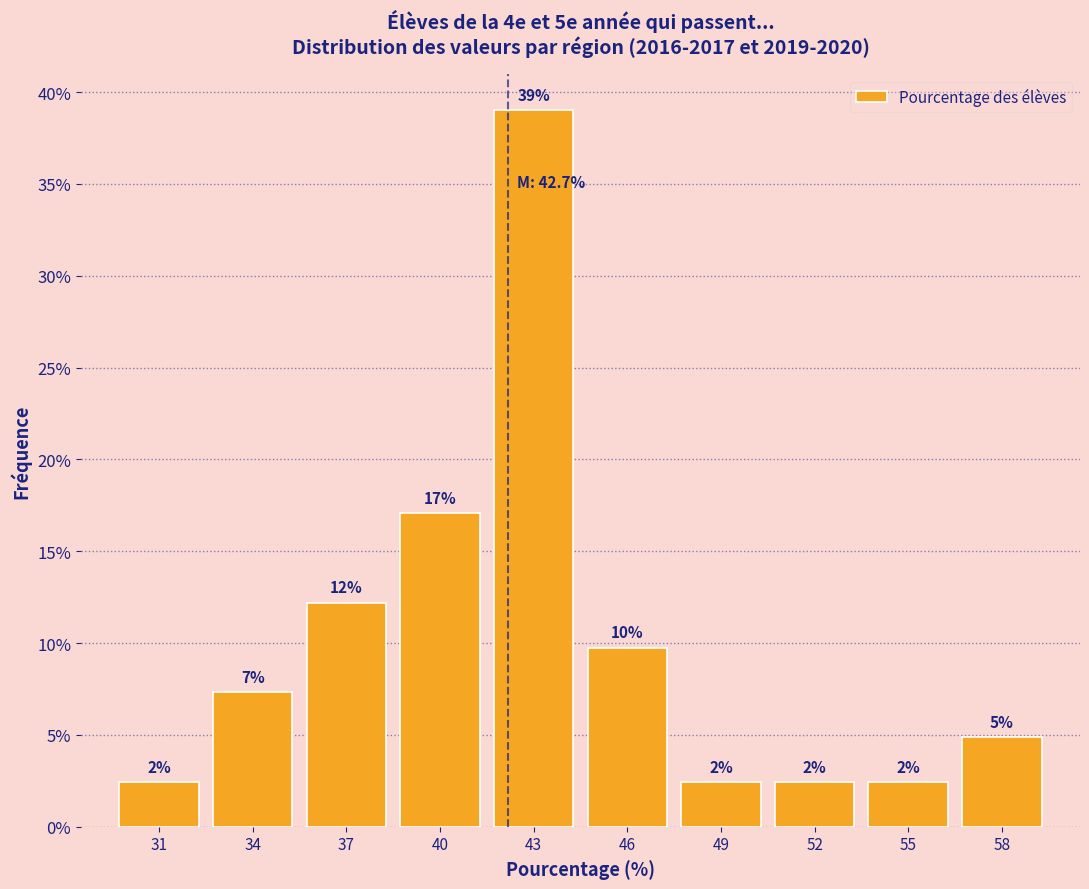

Does the chart contain any negative values?

No